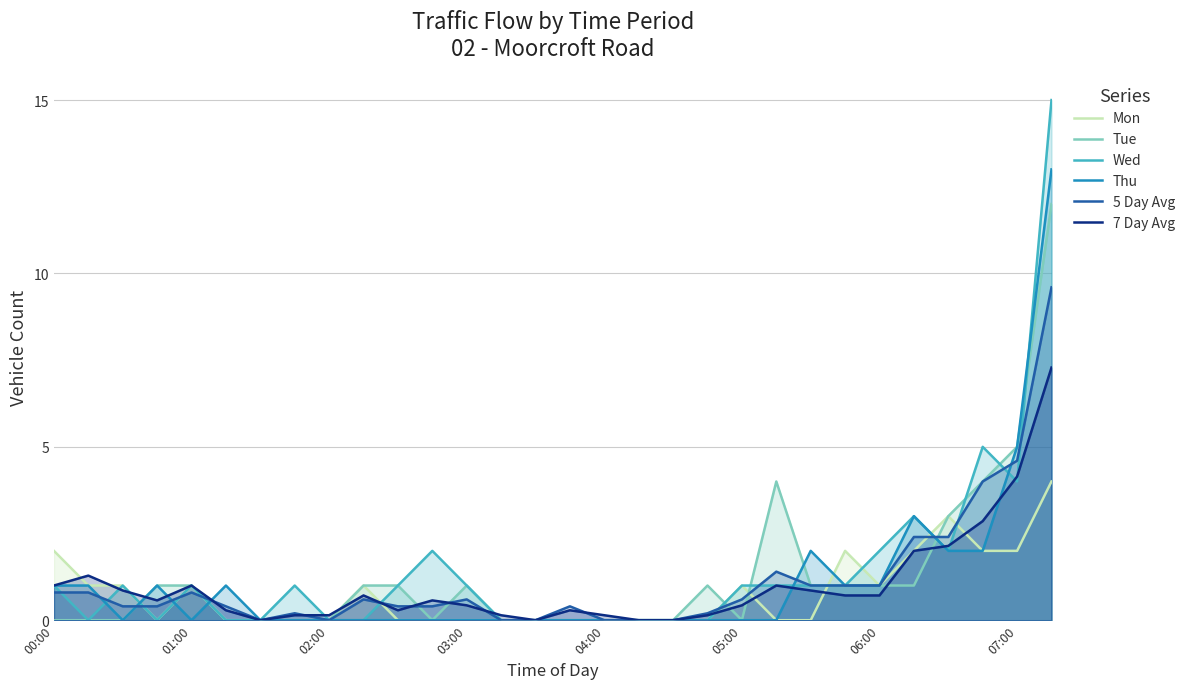

True or false: Mon has more than 1 points higher than both neighbors.

True